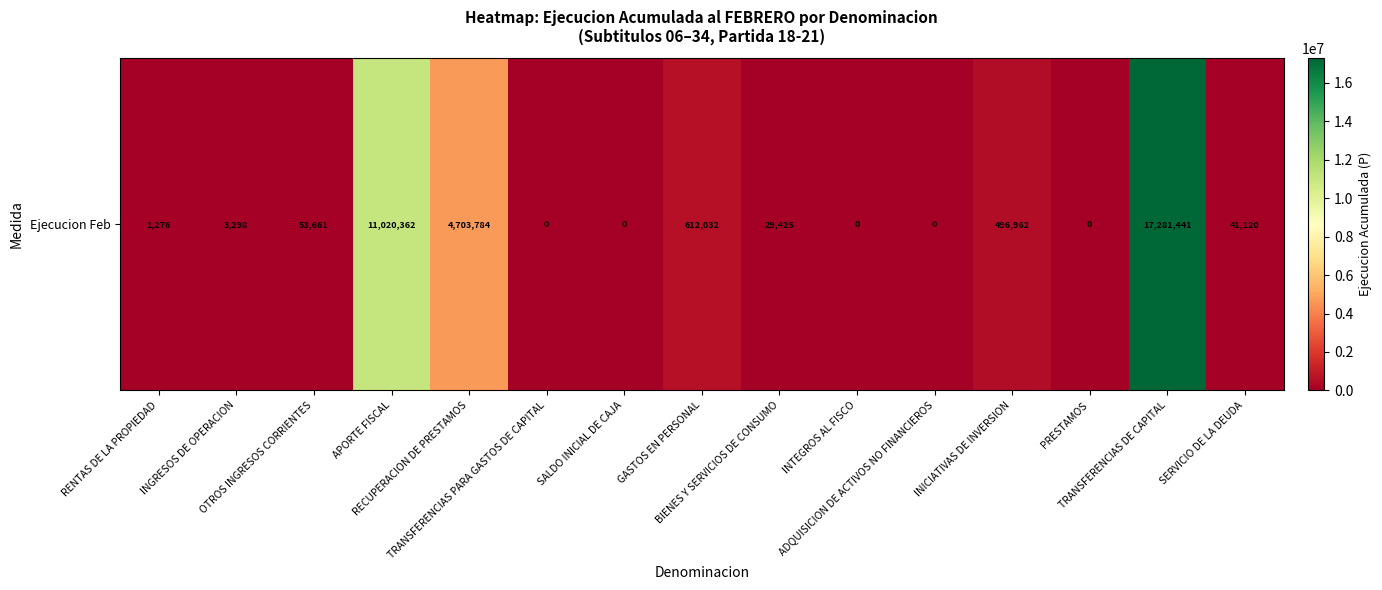

How many positive values are there?

10